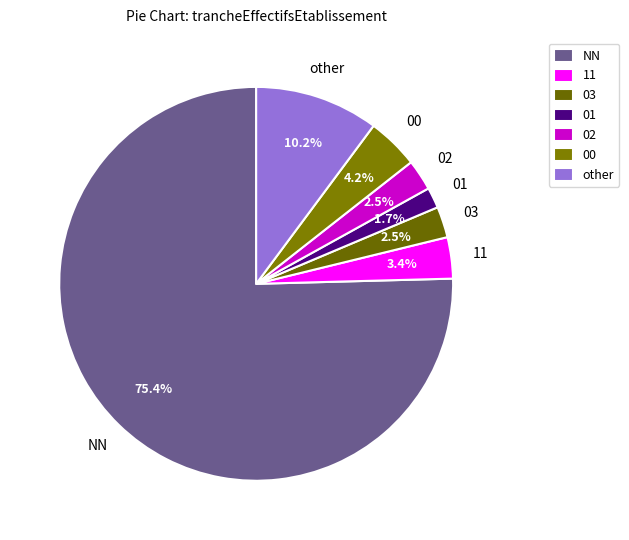

Is the sum of 11 and 02 greater than half?

No